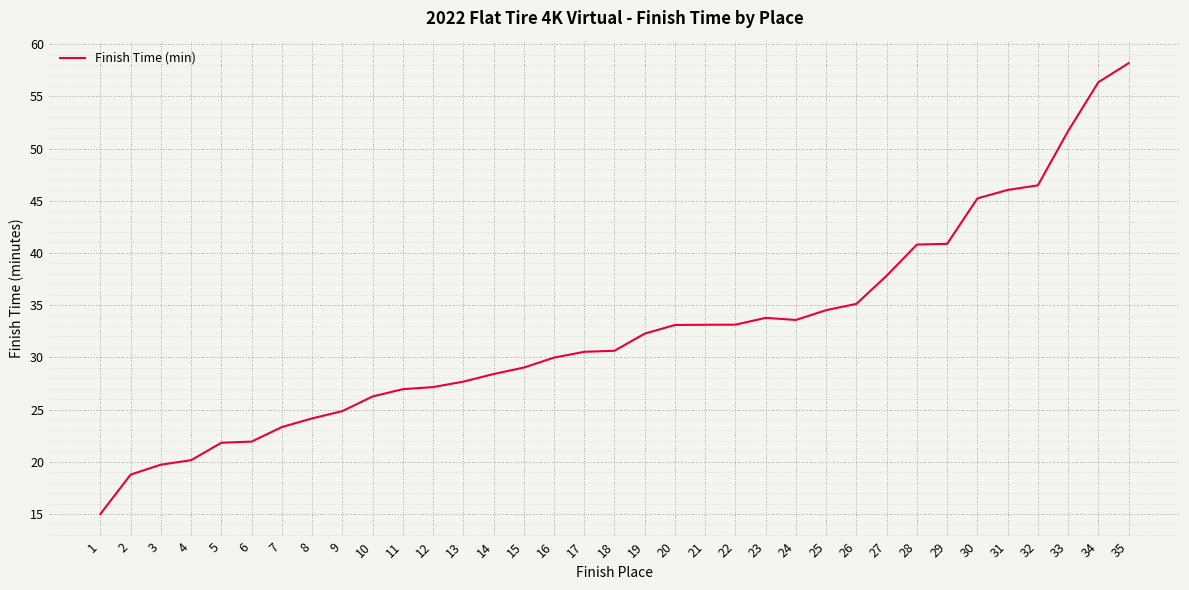

At which category does the chart reach its peak across all series?

35